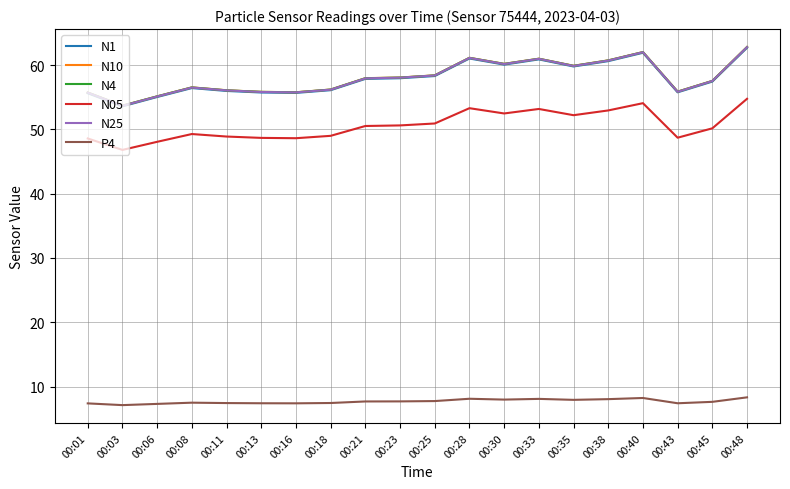

Which category has the lowest value in the N4 series?

00:03